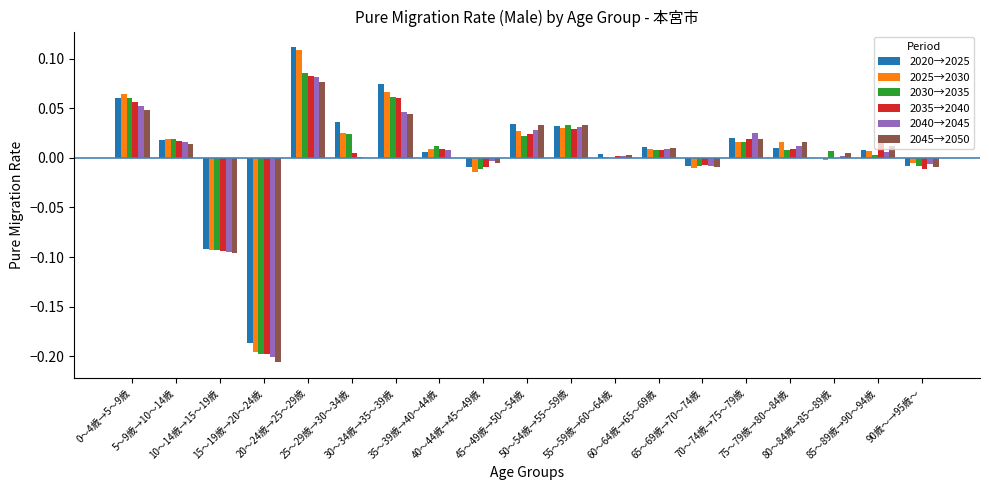

How many categories are shown in the chart?

19